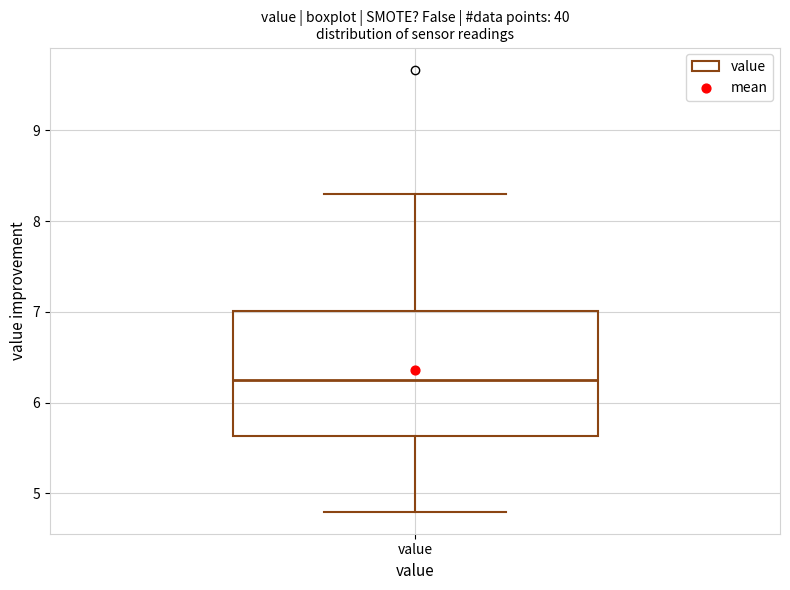

Where does the lower whisker of the box for value end on the y-axis? The values are not printed on the chart, so give them approximately, as read against the axis.

4.8